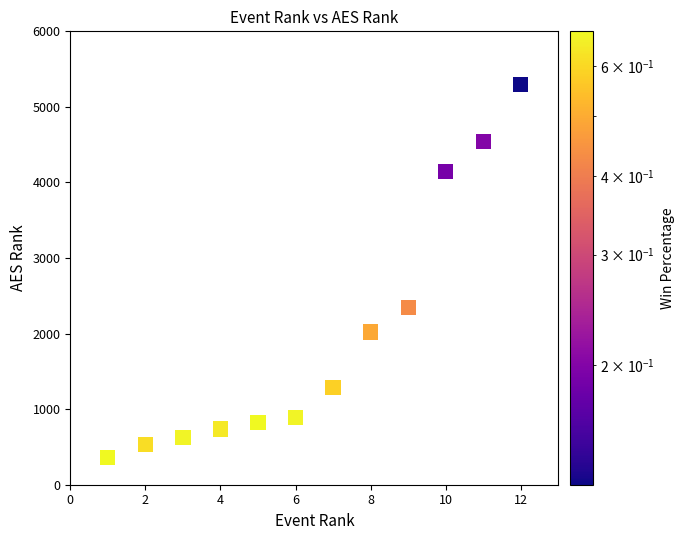

What Y value in the scatter plot is closest to 2829?

2347